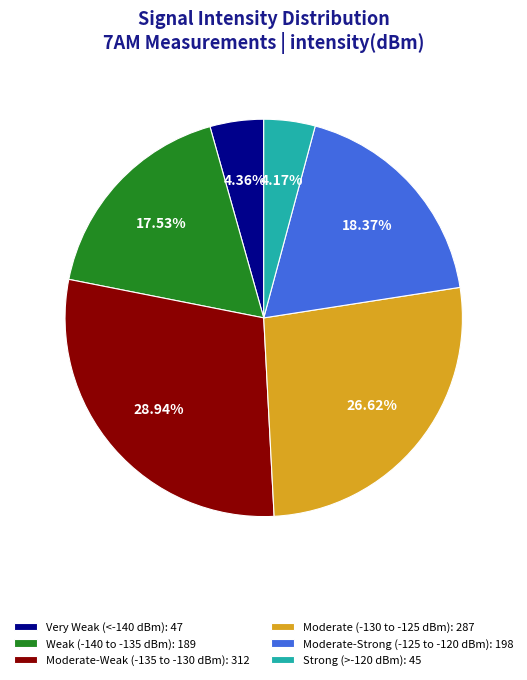

Is the sum of Moderate-Weak (-135 to -130 dBm): 312 and Moderate (-130 to -125 dBm): 287 greater than half?

Yes